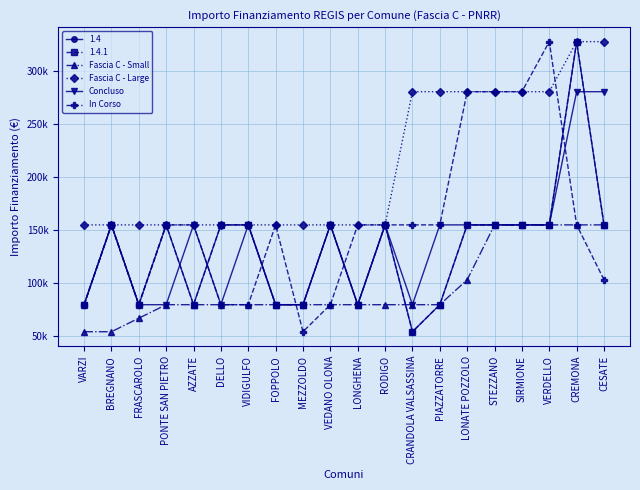

At which category does Concluso reach its first local peak?

BREGNANO